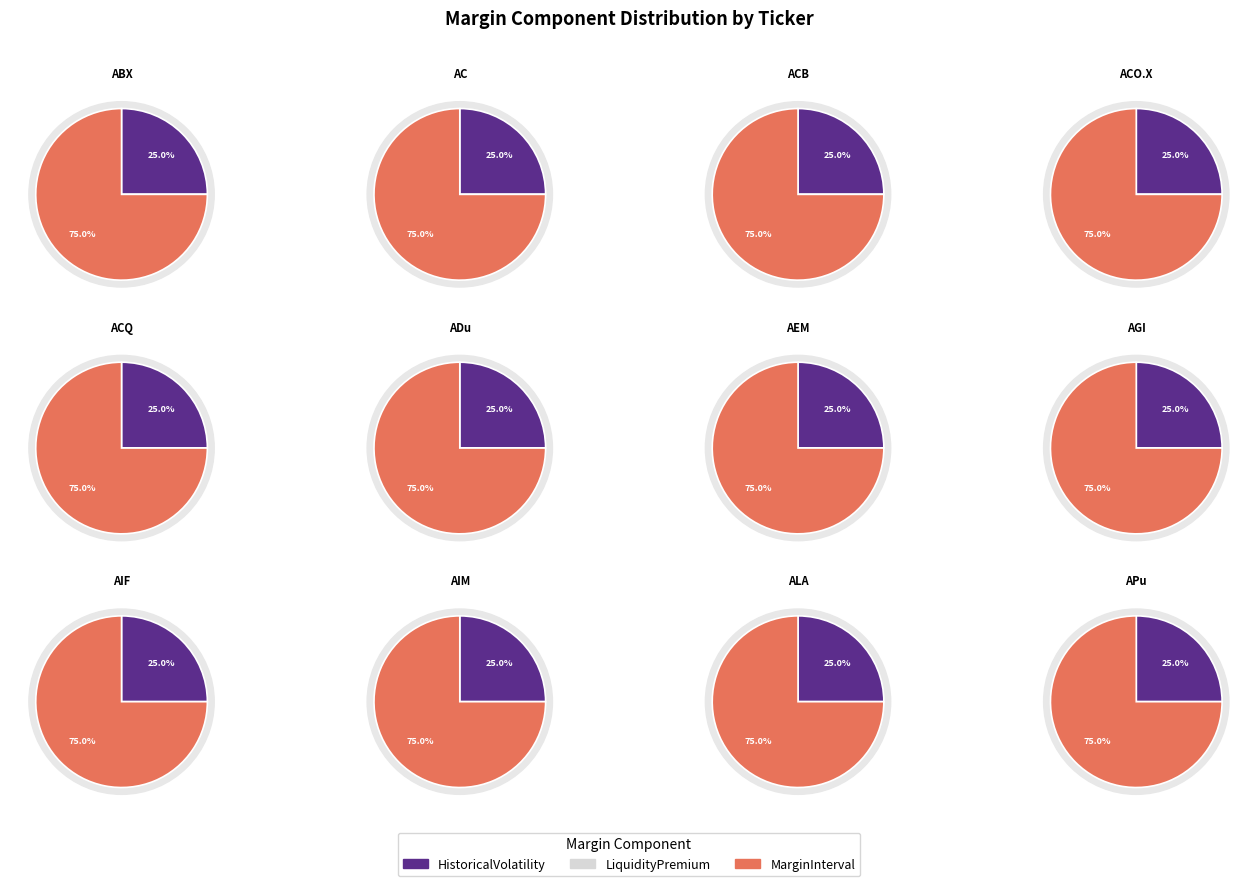

Rank the series by their average value, from lowest to highest.

LiquidityPremium, HistoricalVolatility, MarginInterval